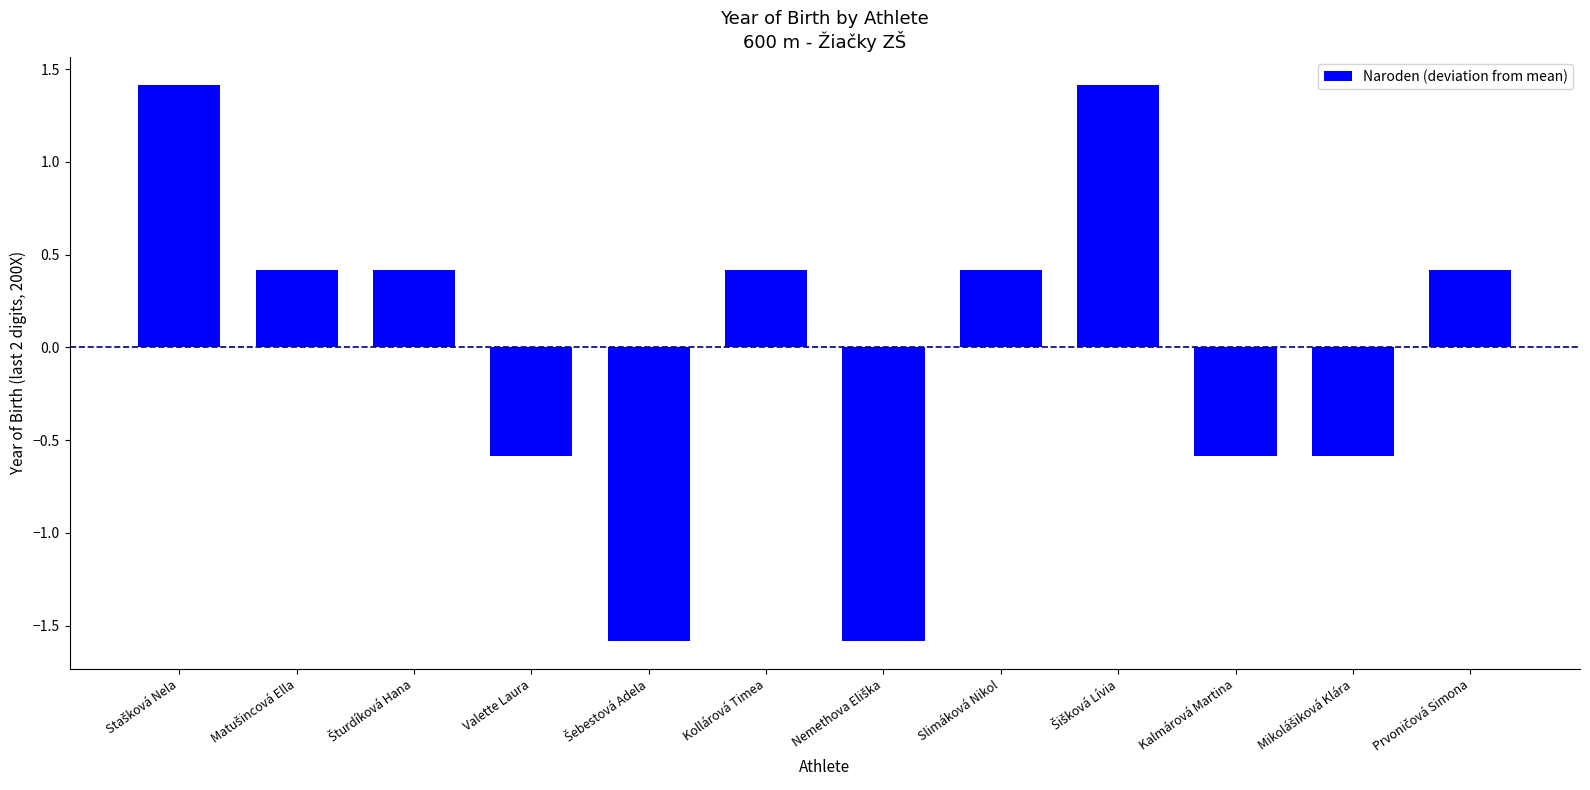

The chart shows a value of -0.1 at Kalmárová Martina. True or false?

False